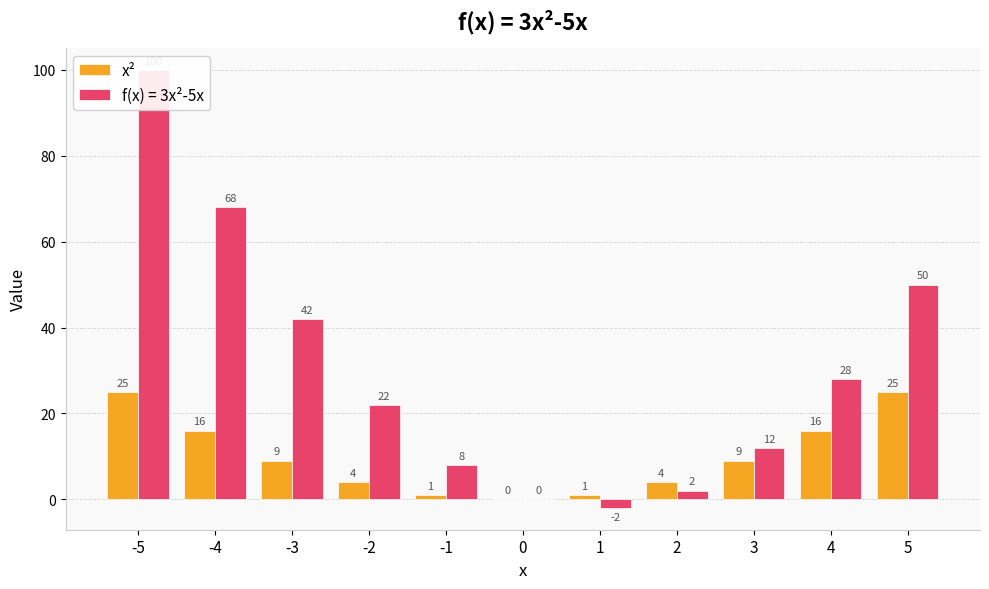

Reading left to right, what are all the values shown in this chart?

-5=25	-4=16	-3=9	-2=4	-1=1	0=0	1=1	2=4	3=9	4=16	5=25